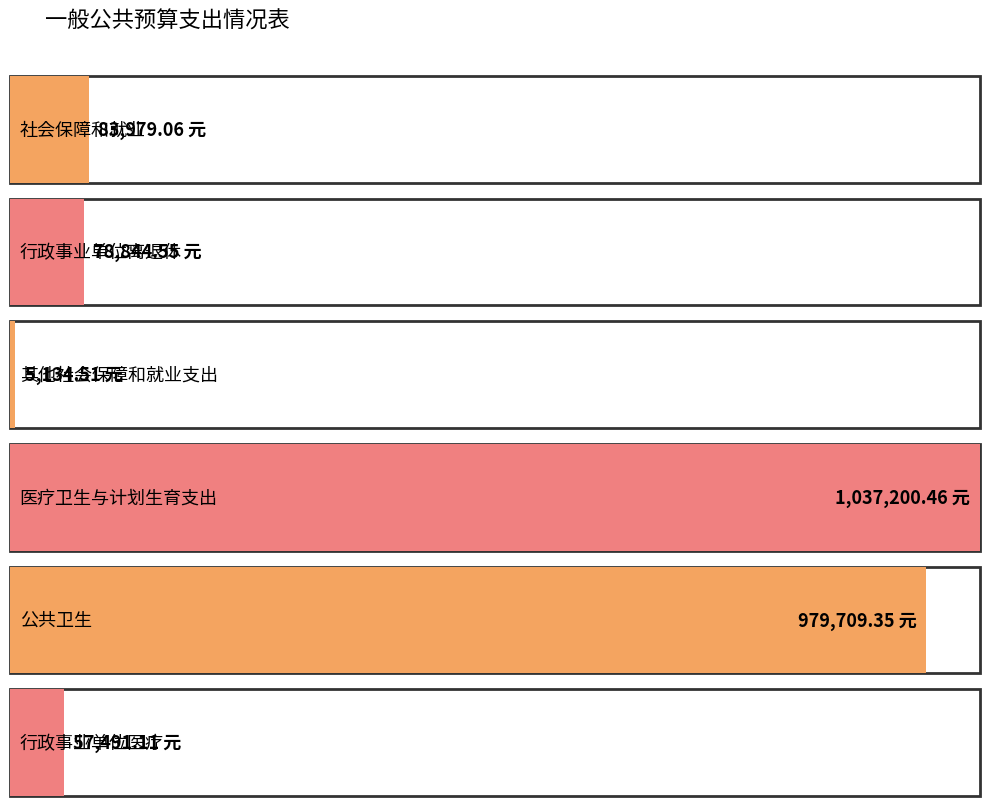

Rank the categories by value from highest to lowest.

医疗卫生与计划生育支出, 公共卫生, 社会保障和就业, 行政事业单位离退休, 行政事业单位医疗, 其他社会保障和就业支出